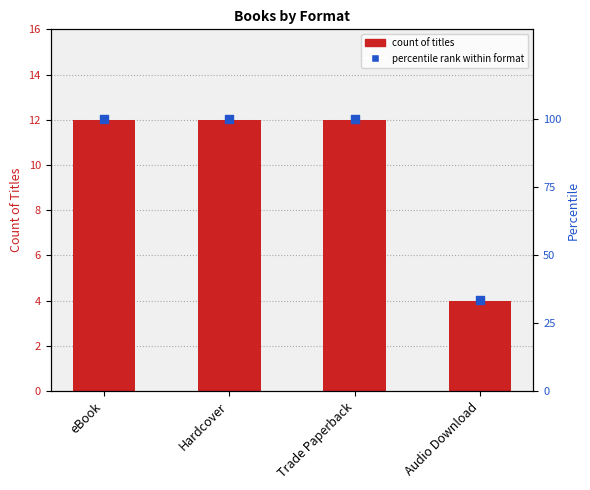

What are all the series names shown in the legend?

Count of titles, percentile rank